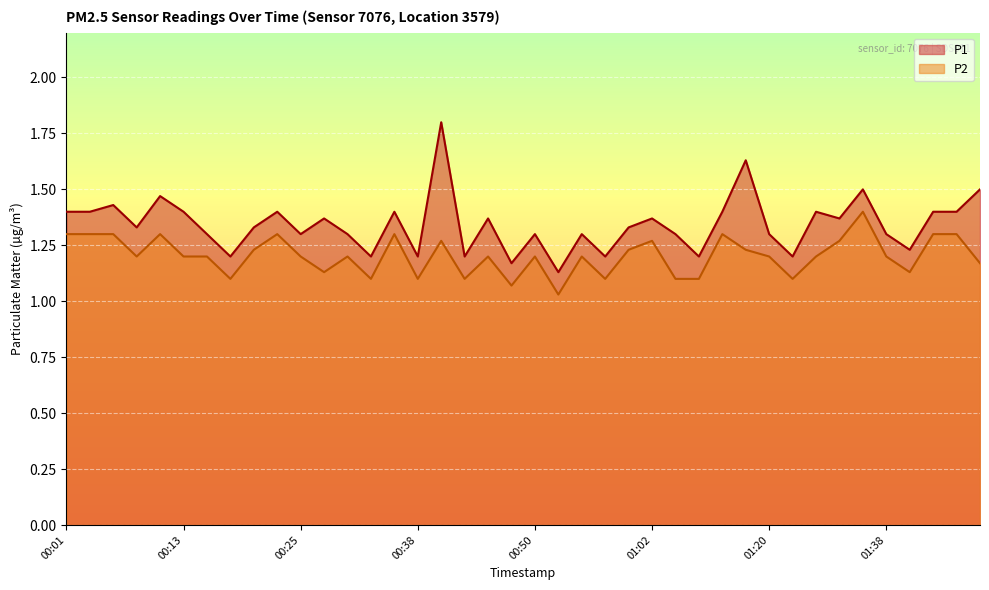

True or false: P1 and P2 cross at least once.

False